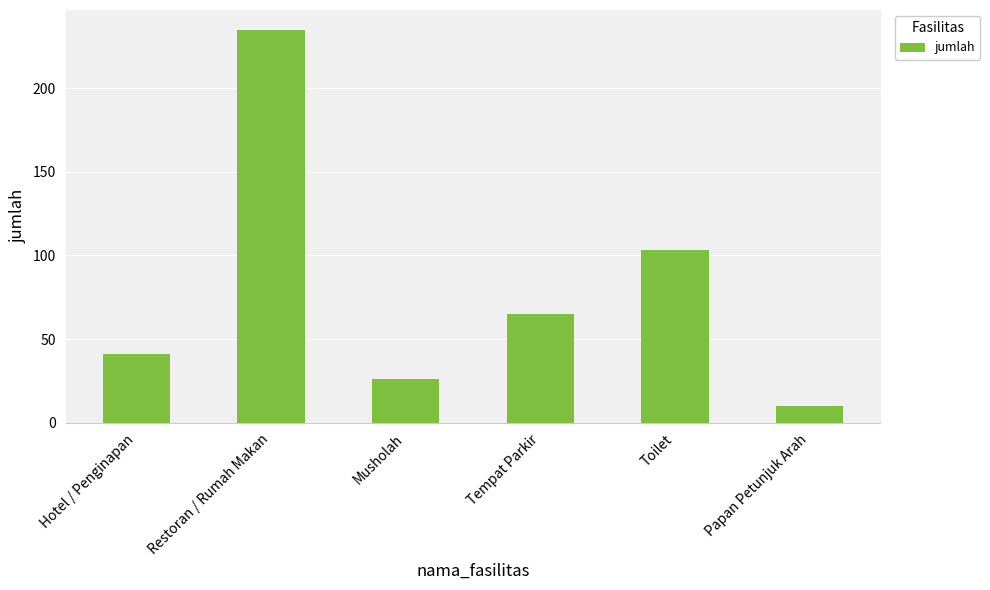

List the labels in order of value, smallest first.

Papan Petunjuk Arah, Musholah, Hotel / Penginapan, Tempat Parkir, Toilet, Restoran / Rumah Makan